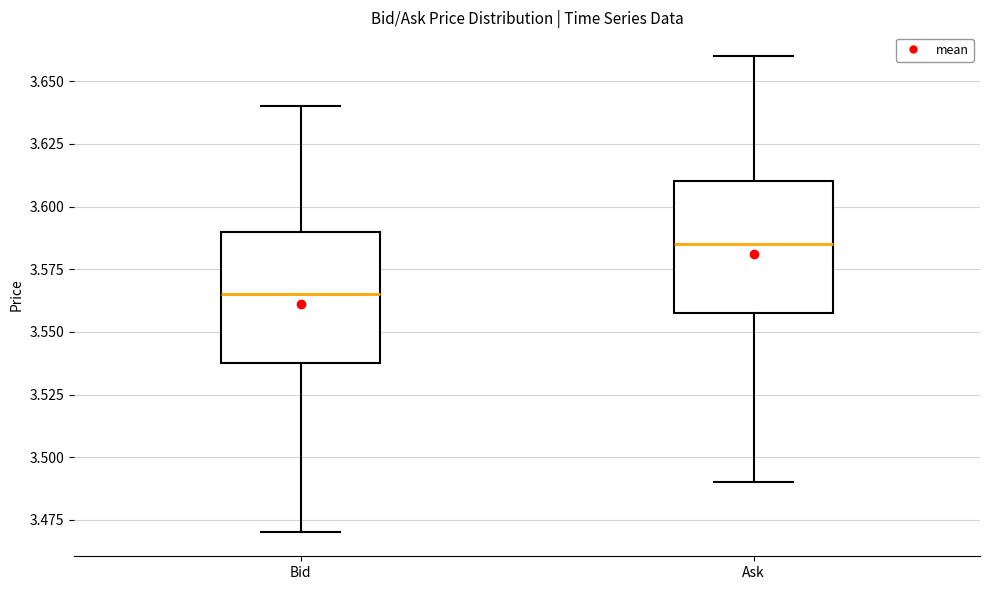

Reading left to right, transcribe this box plot: for each box, give where its median line is, the range the box spans, and where its two whiskers end, as read against the y-axis. The values are not printed on the chart, so give them approximately, as read against the axis.

Bid: median 3.565, box 3.540 to 3.590, whiskers 3.470 to 3.640
Ask: median 3.585, box 3.560 to 3.610, whiskers 3.490 to 3.660